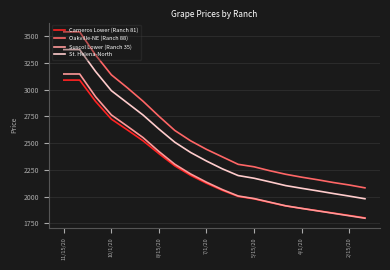

True or false: Oakville-NE (Ranch 88) and St. Helena-North intersect in this chart.

False